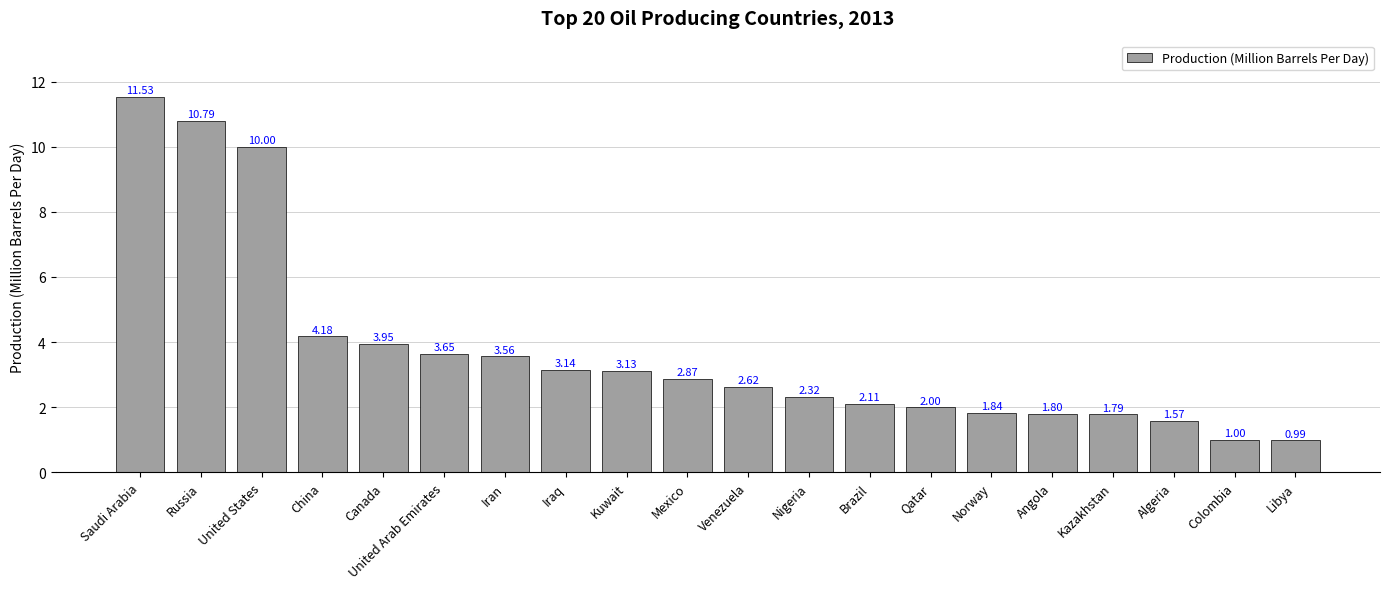

What is the change in value from Russia to China?

-6.6